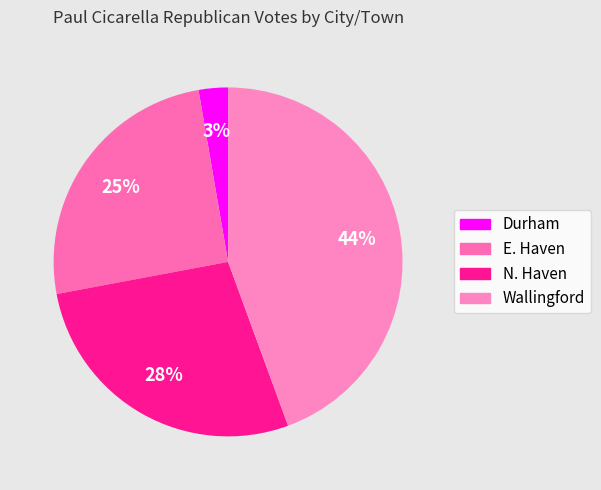

Which has a higher value, N. Haven or Wallingford?

Wallingford